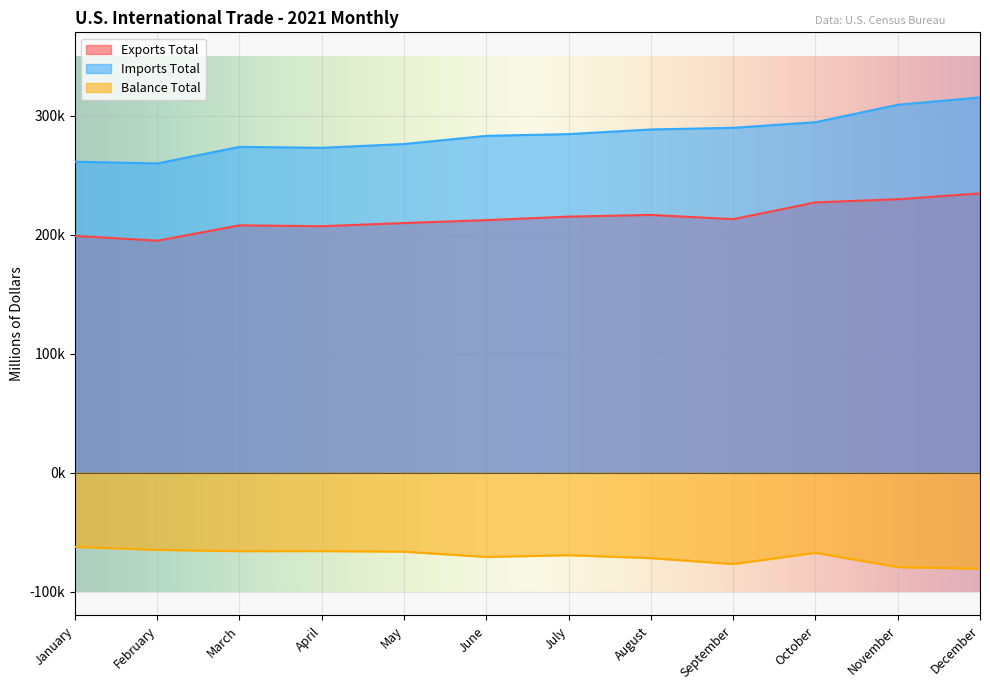

Which category has the highest value in the Balance Total series?

January